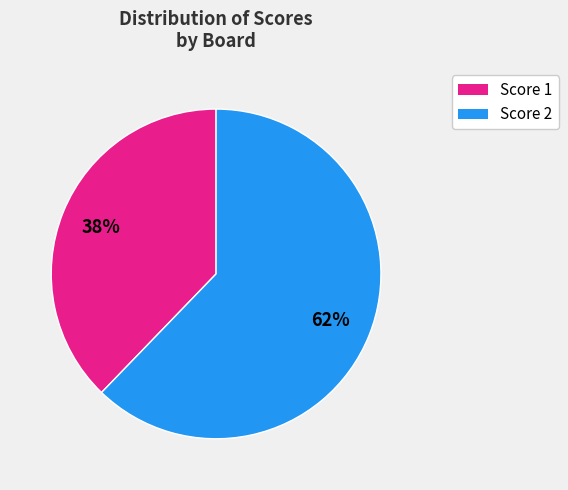

Does any single category account for the majority?

Yes